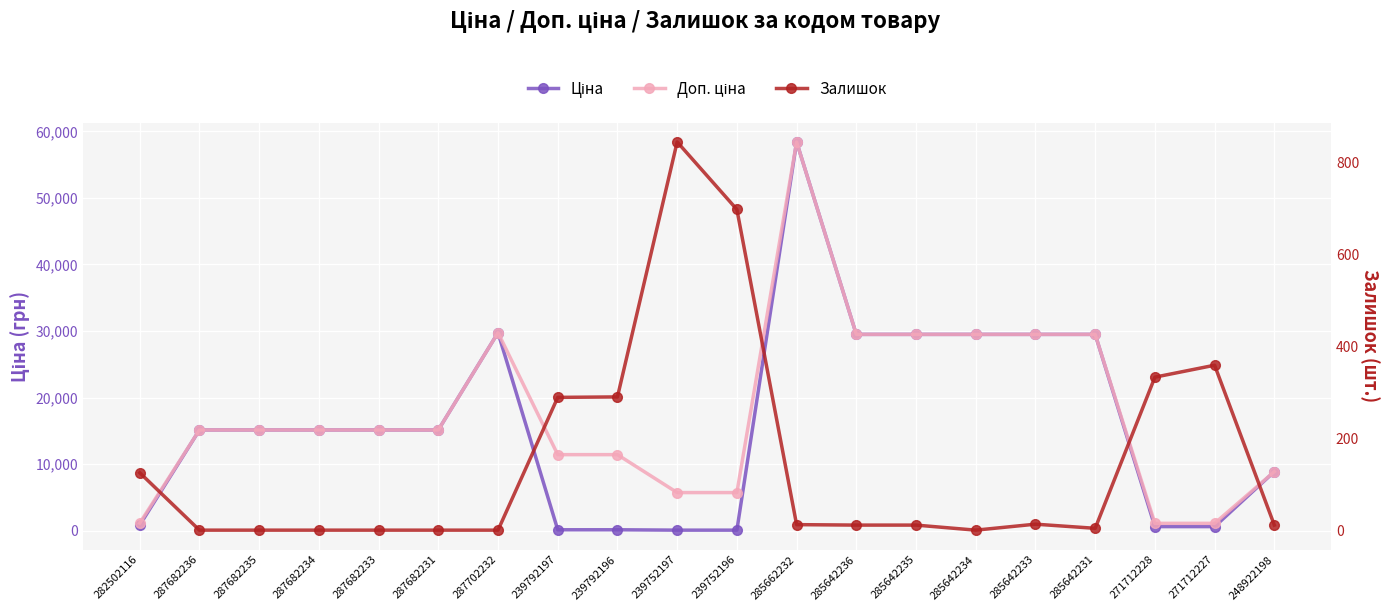

True or false: Ціна and Доп. ціна intersect in this chart.

False